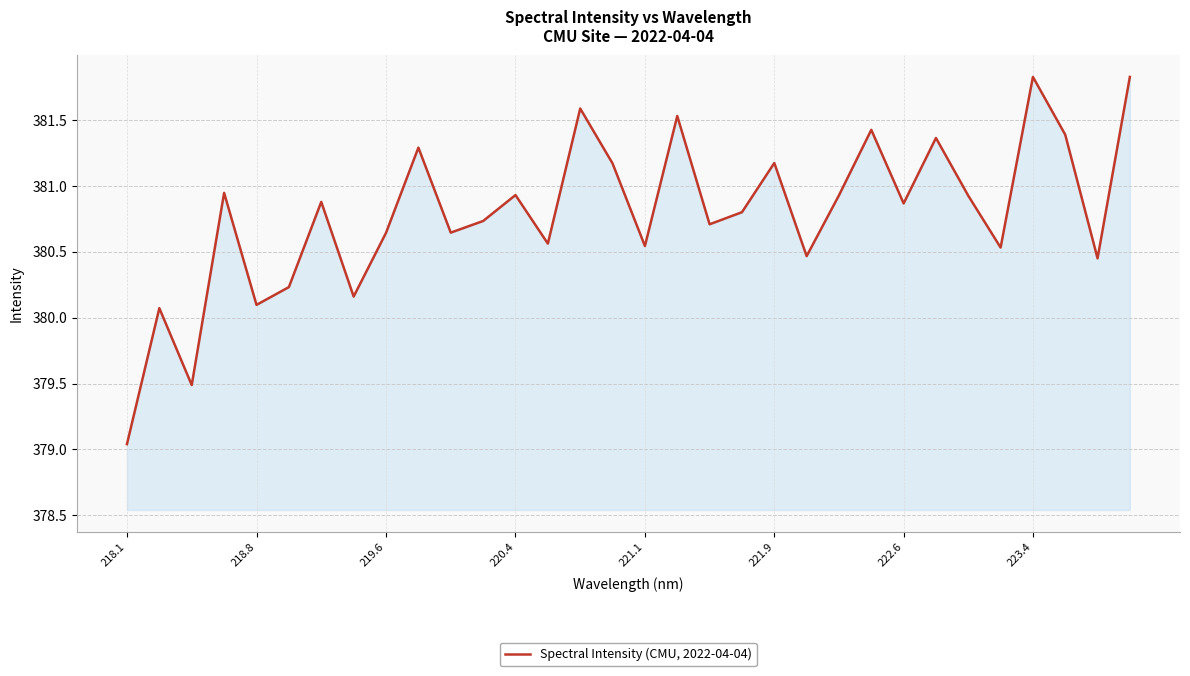

What is the greatest value displayed?

381.8